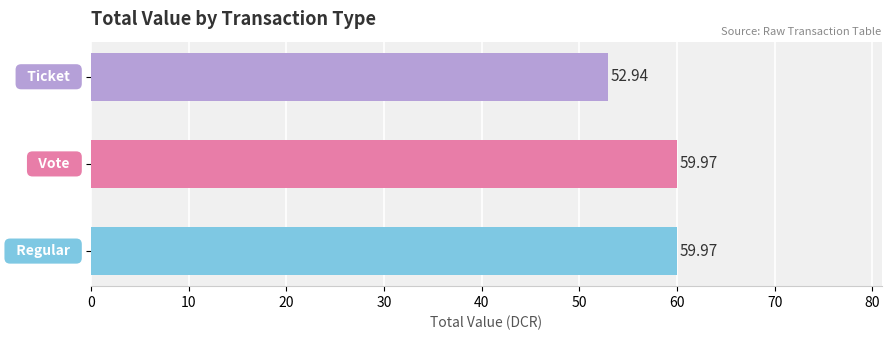

What is the difference between the maximum and minimum values?

7.0